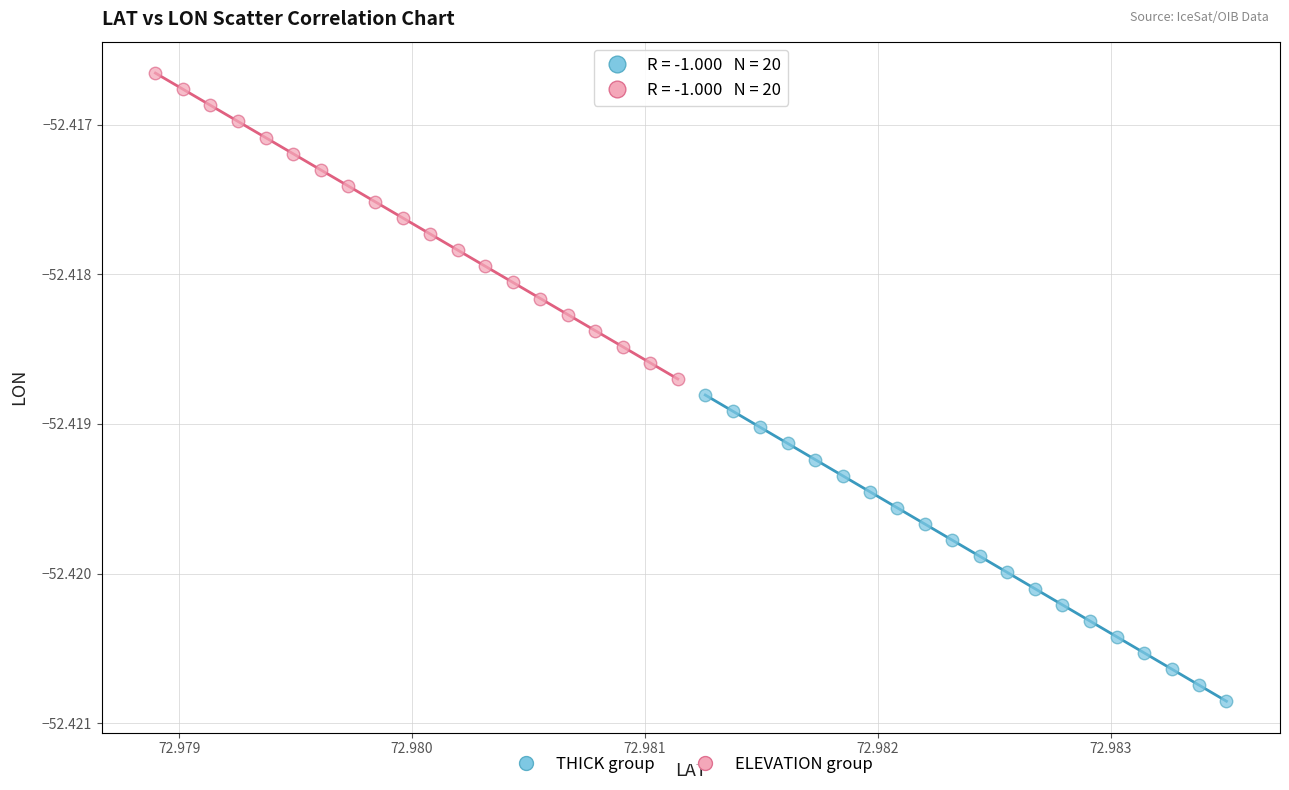

Which series contains the lowest Y value?

THICK group